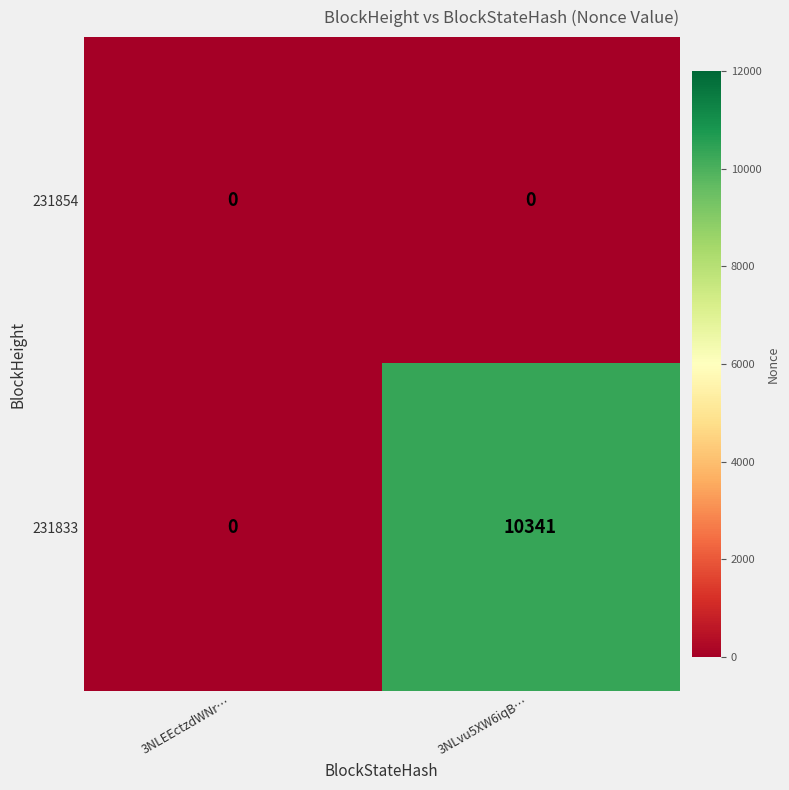

How many positive values does the 231833 series have?

1